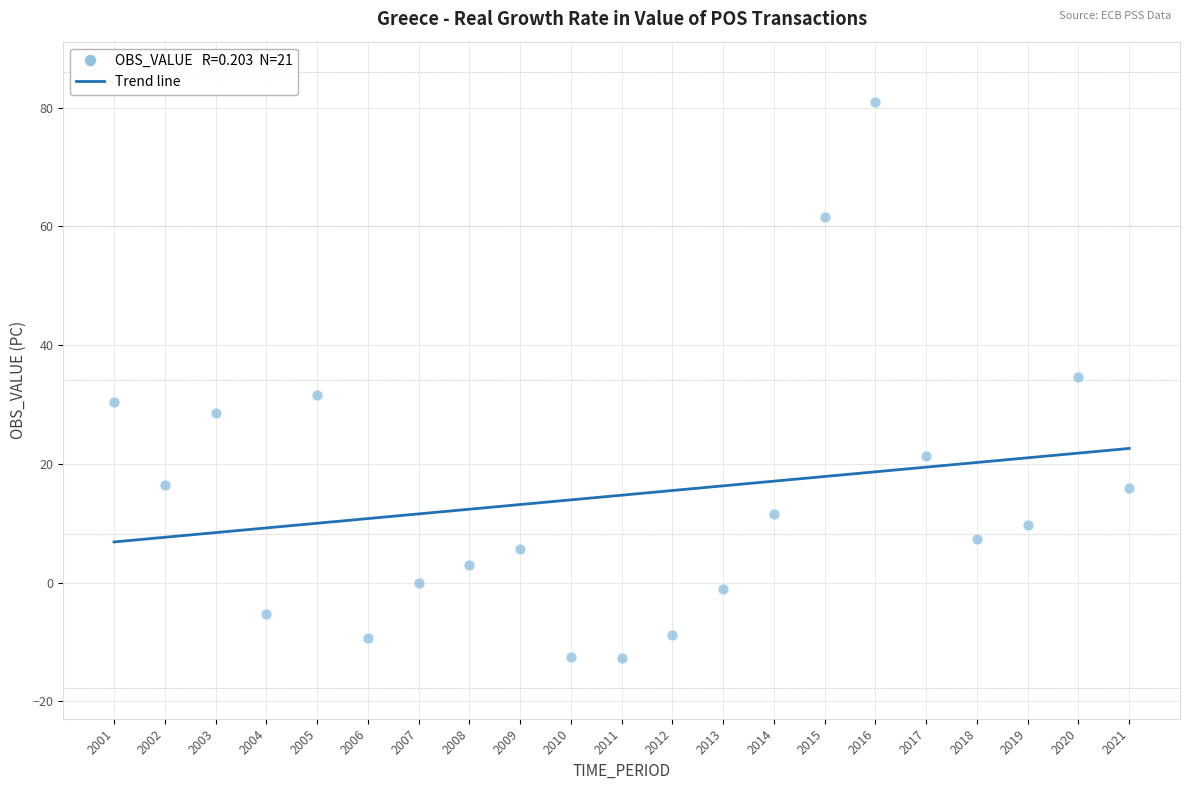

What is the range of X values (max minus min)?

20.0